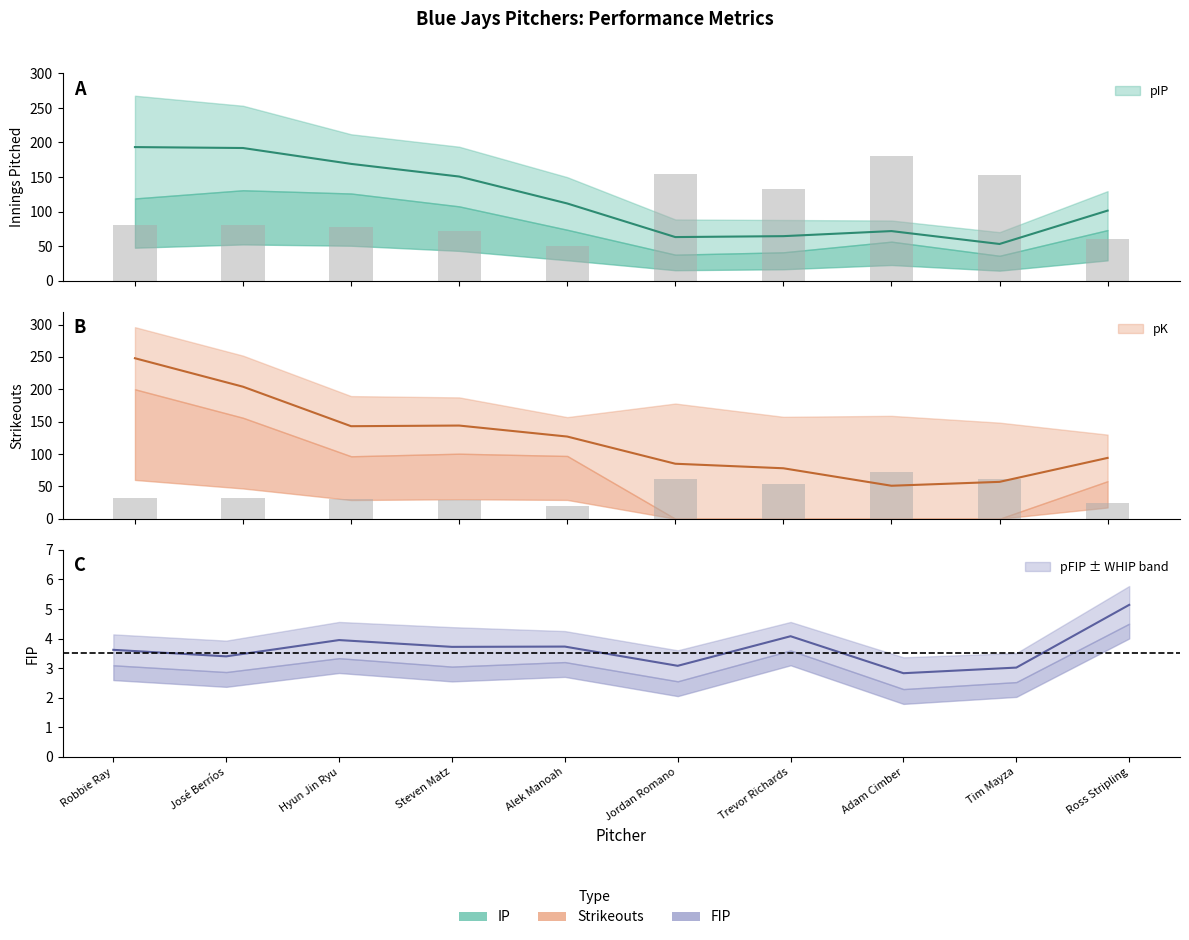

What position from the left is Robbie Ray?

1